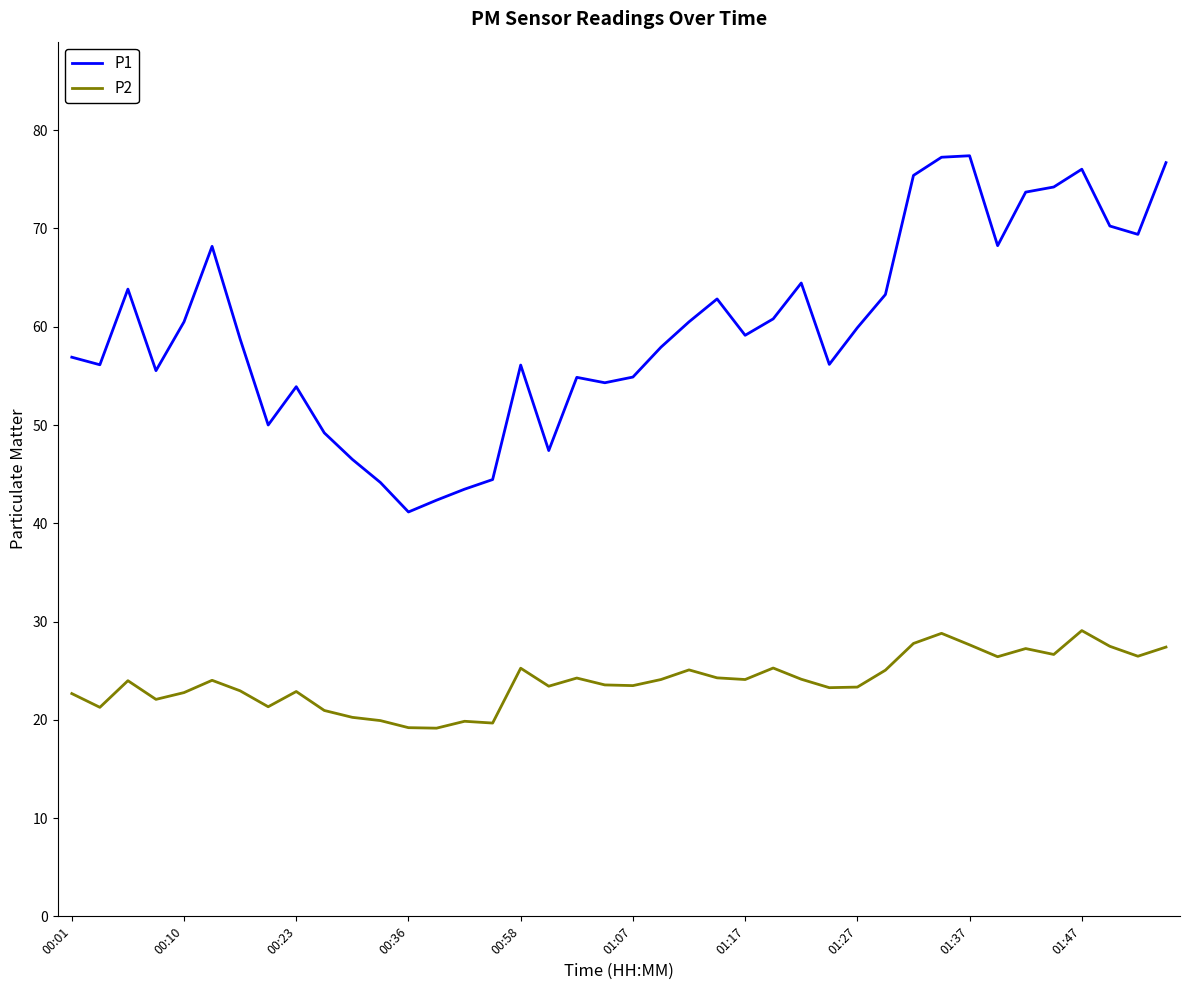

What is the highest value of the P1 series?

77.4